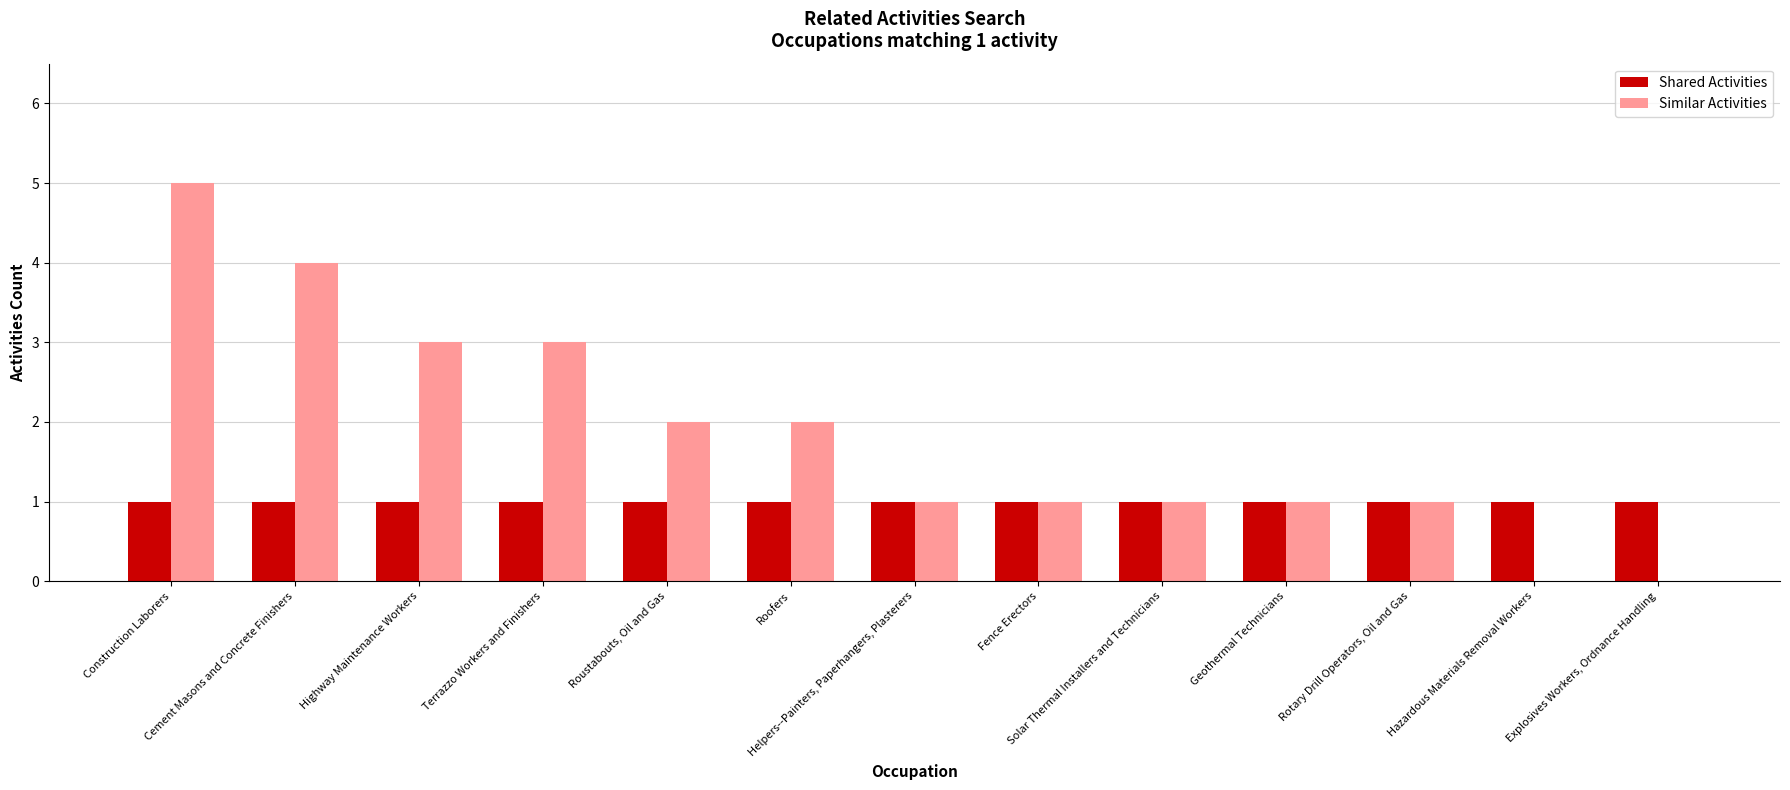

Where does the Similar Activities series first go above 1?

Construction Laborers